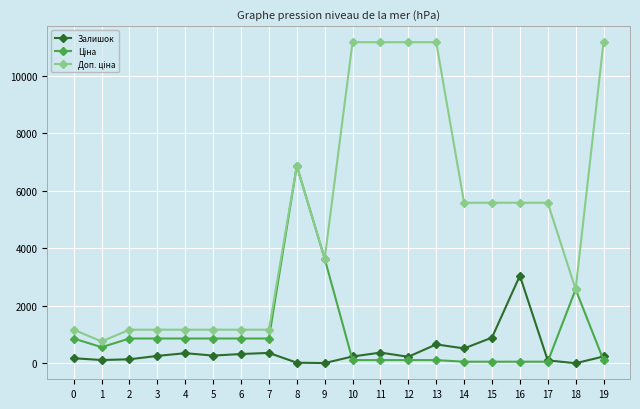

What is the greatest value displayed?

11169.0